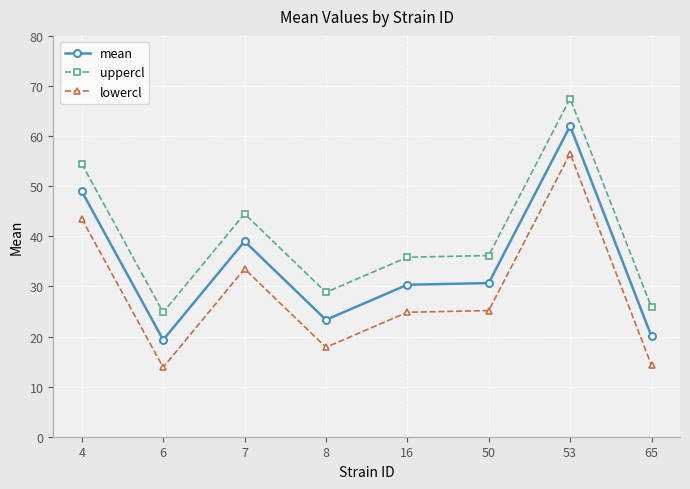

Where is uppercl nearest to the value 46?

7